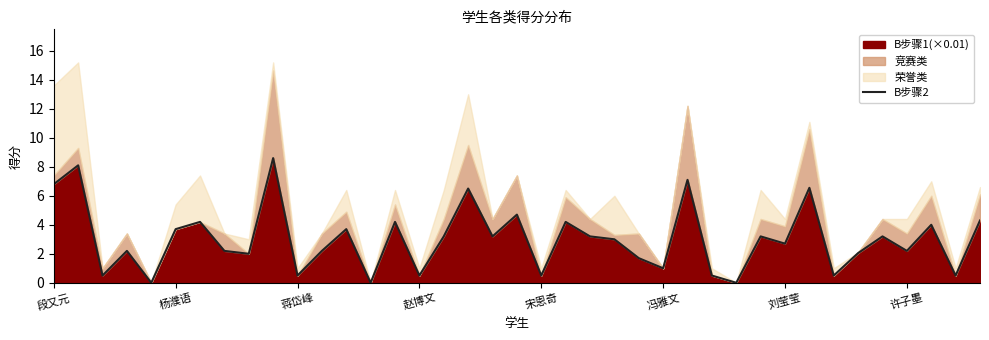

How many values are above zero?

36